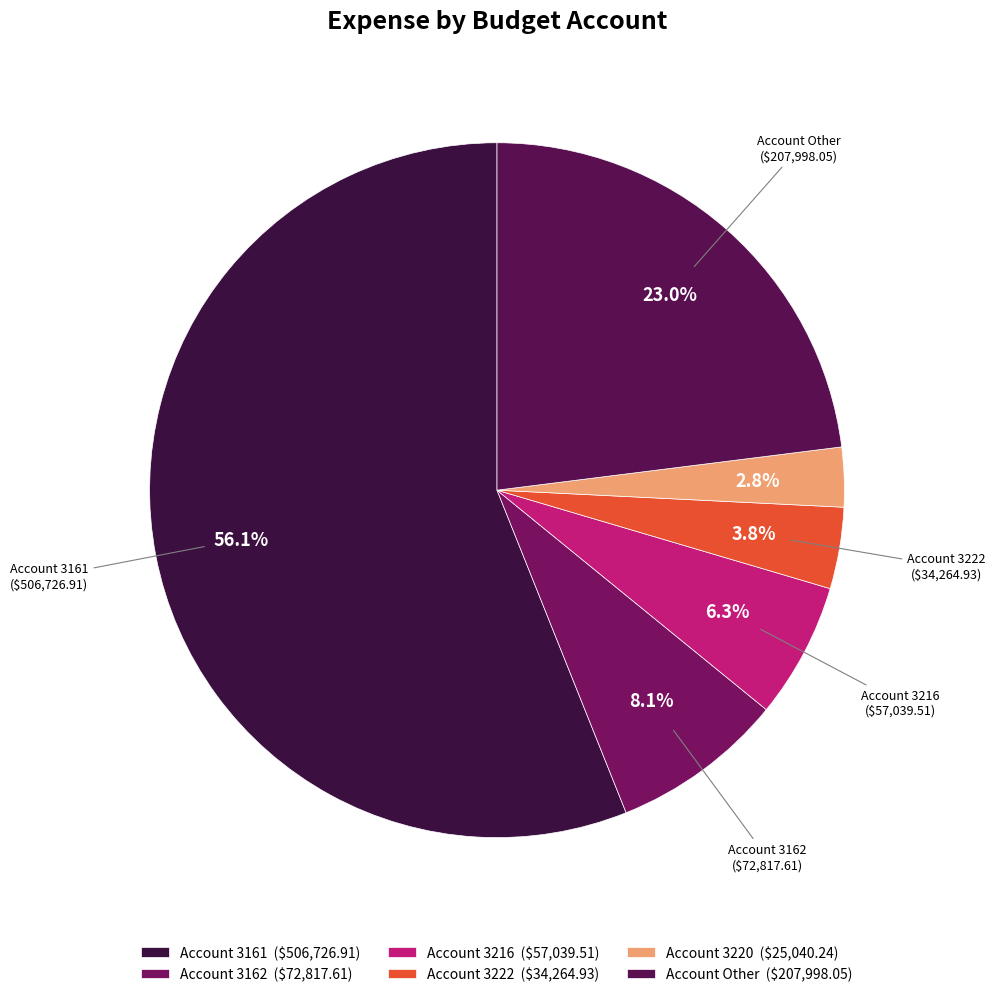

Rank the categories by value from highest to lowest.

Account 3161 ($506,726.91), Account Other ($207,998.05), Account 3162 ($72,817.61), Account 3216 ($57,039.51), Account 3222 ($34,264.93), Account 3220 ($25,040.24)